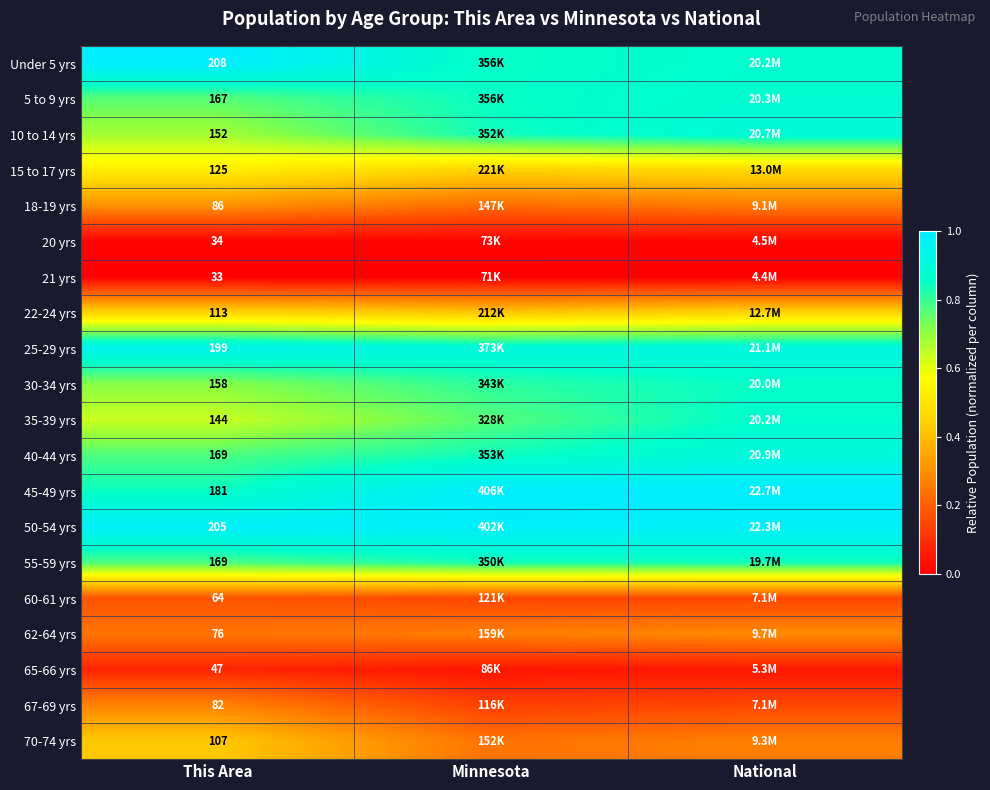

True or false: 18-19 yrs has a value of 0.3 at National.

True